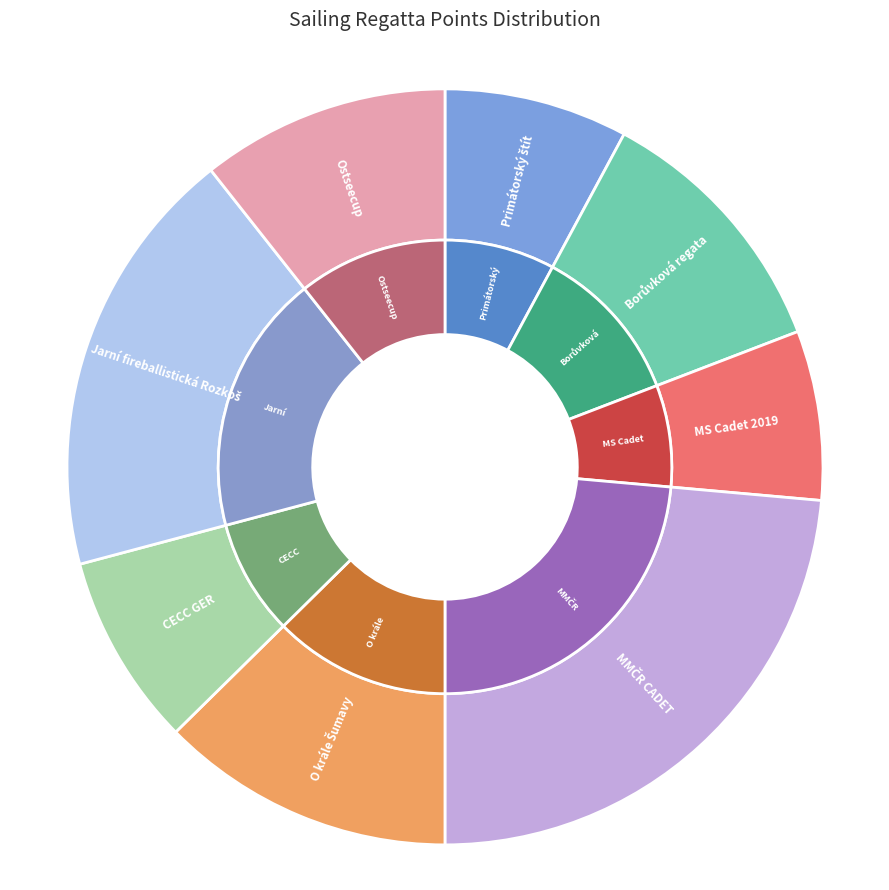

What is the change in value from MS Cadet 2019 to MMČR CADET?

+5844